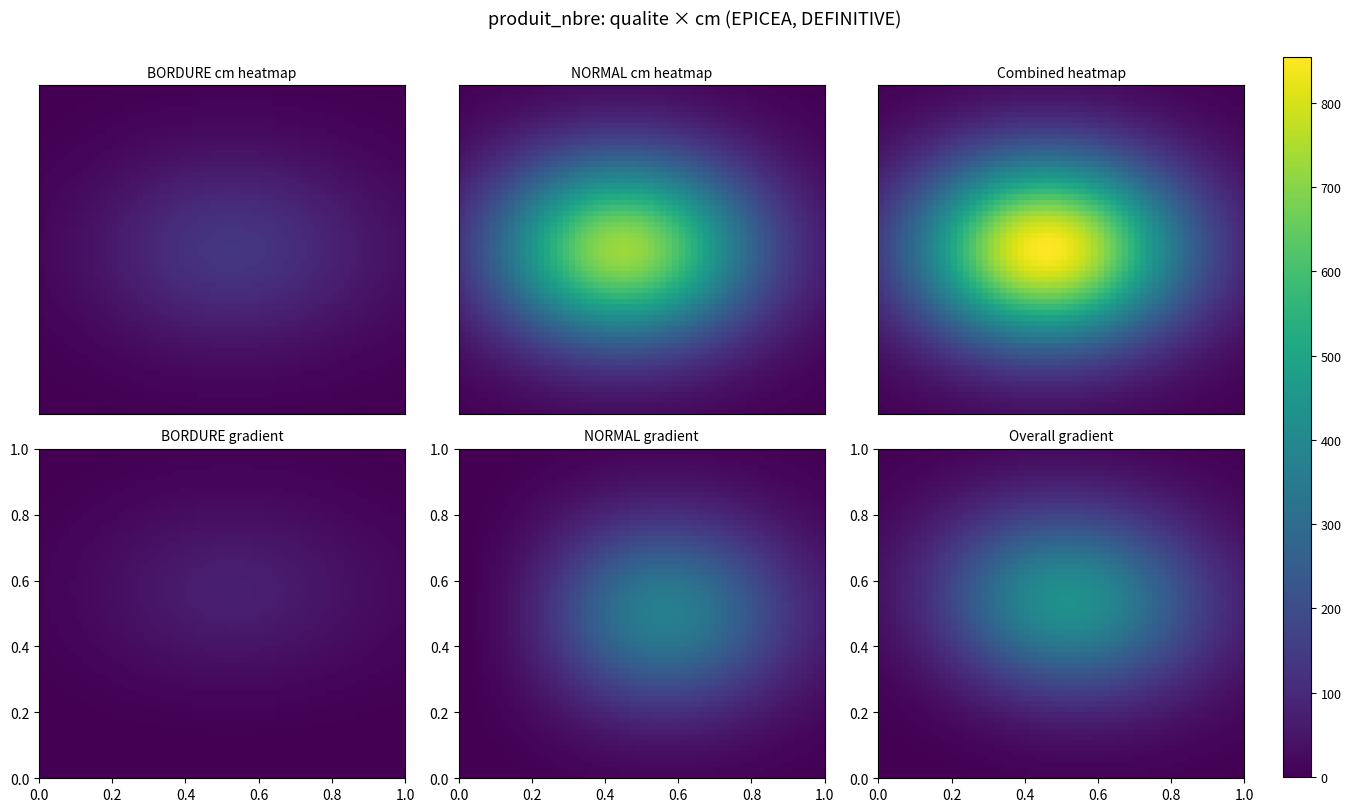

How many values in the BORDURE series exceed 21?

2